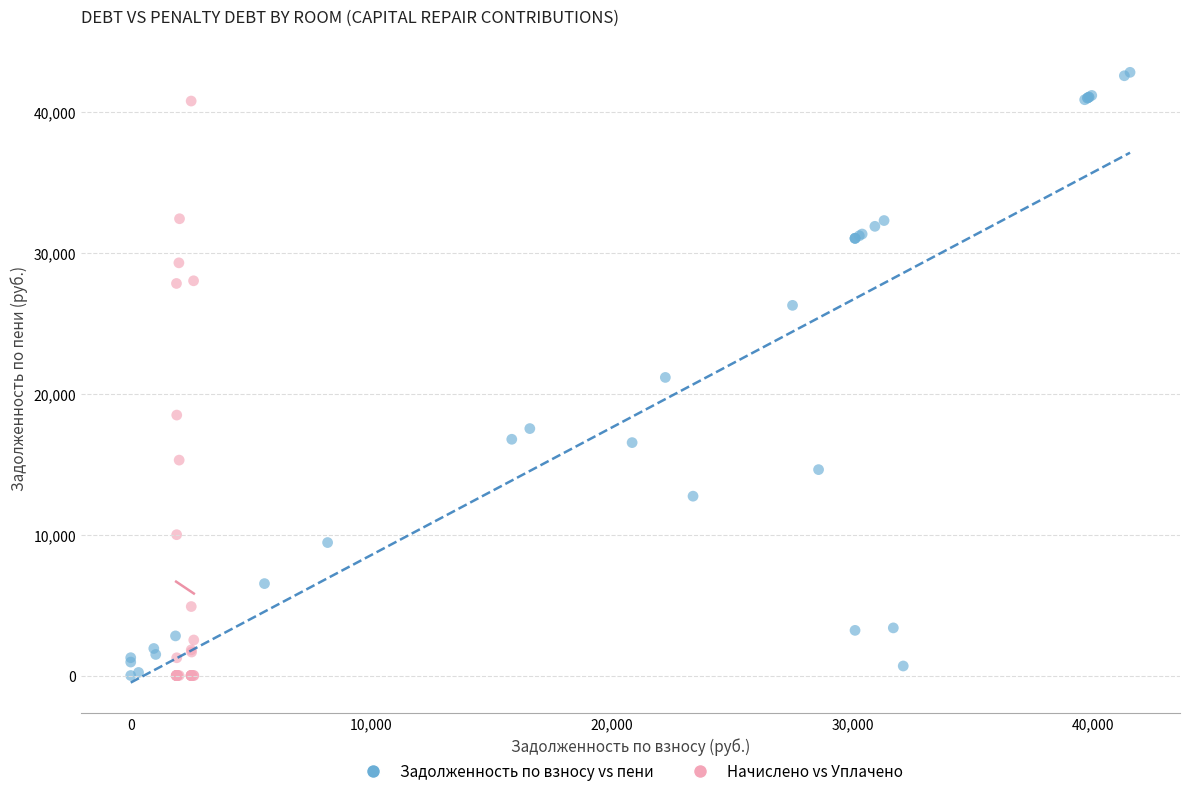

What are all the series names shown in the legend?

Задолженность по взносу vs пени, Начислено vs Уплачено